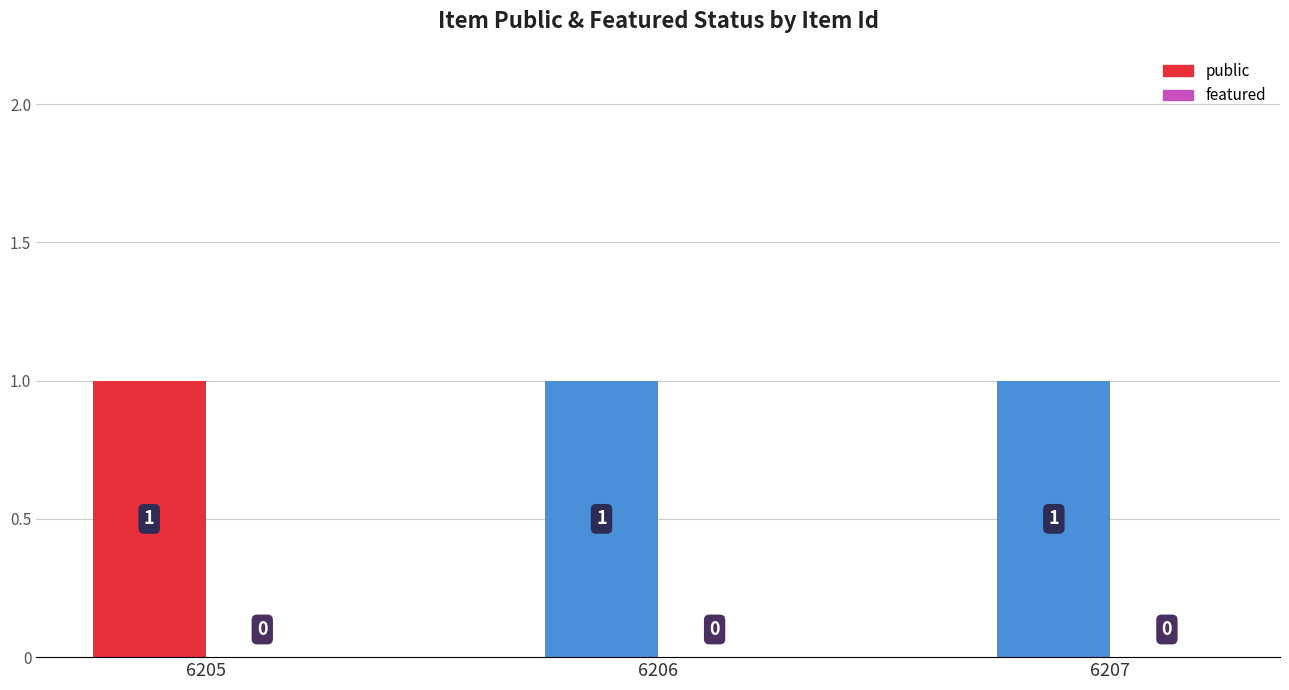

At how many categories does at least one series exceed 0?

3